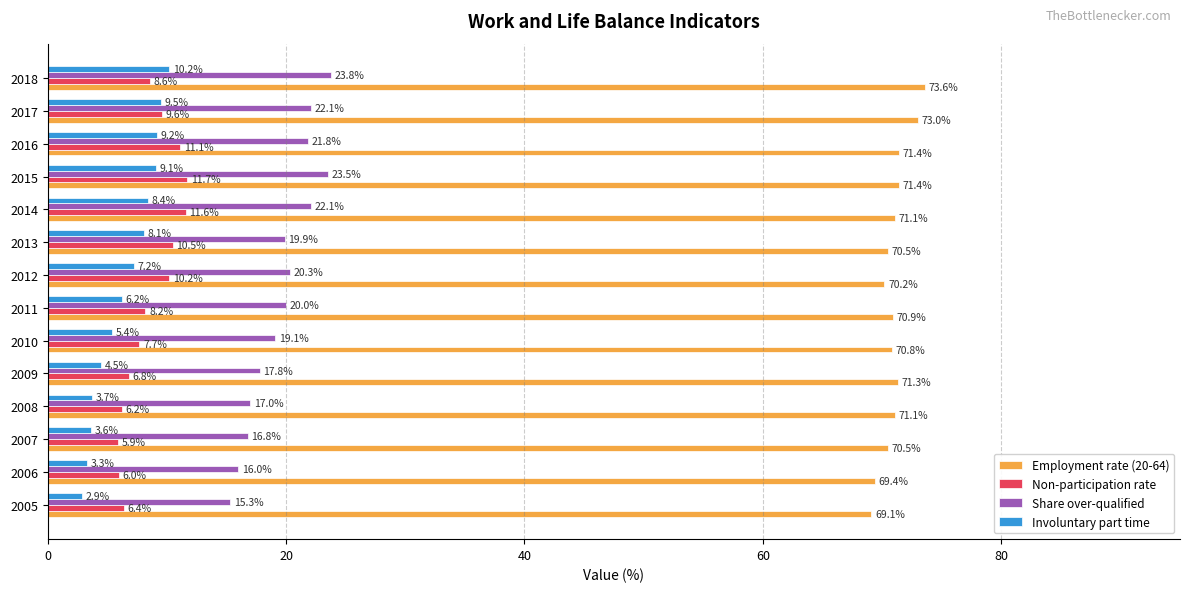

How many values in the Involuntary part time series exceed 7?

7